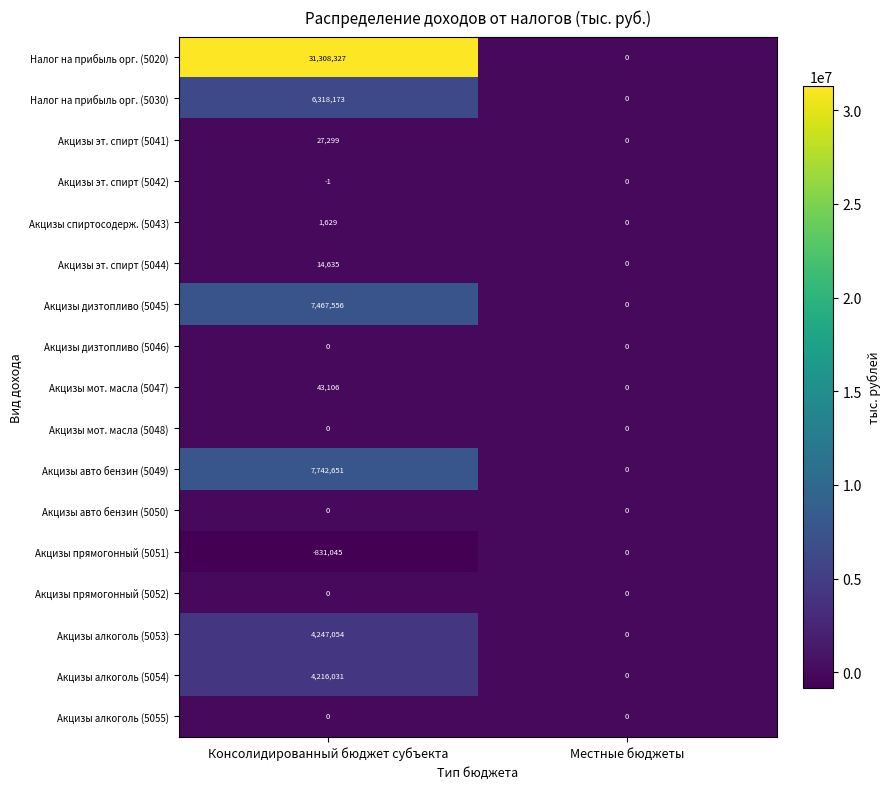

The Акцизы алкоголь (5053) series shows 2149518 at Консолидированный бюджет субъекта. True or false?

False